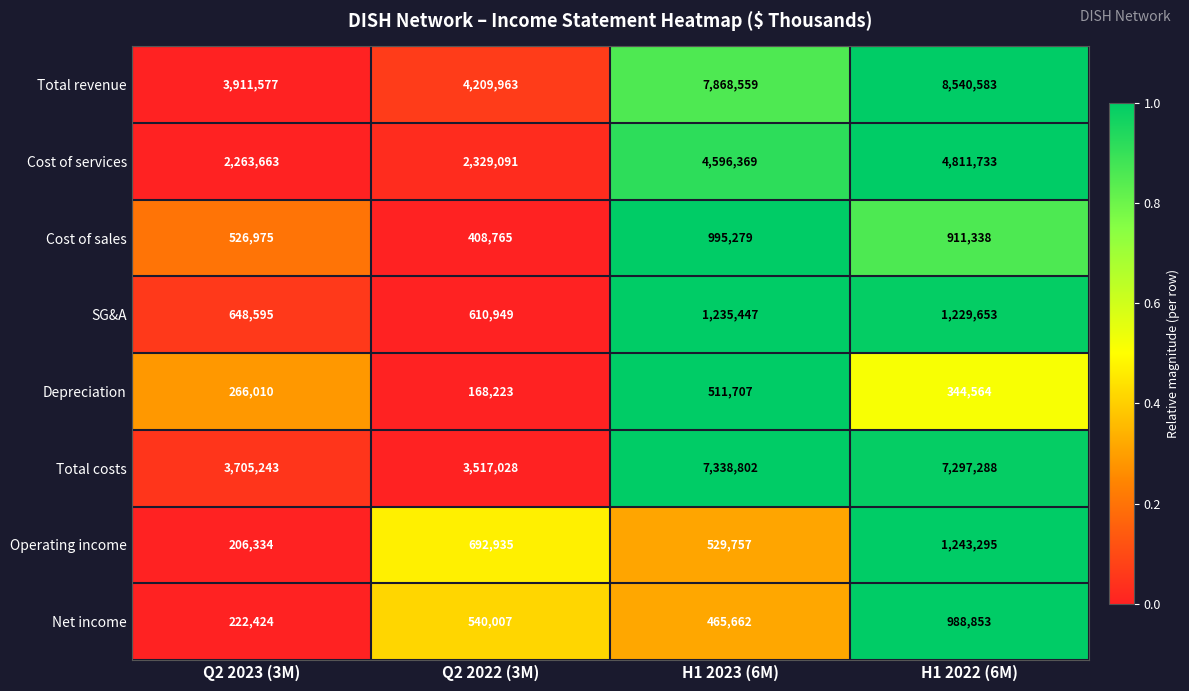

What is the greatest value displayed?

8540583